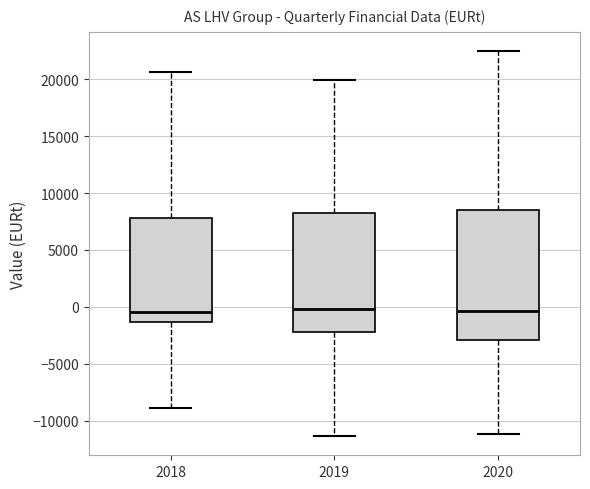

Where does the lower whisker of the box at x = 2019 end on the y-axis? The values are not printed on the chart, so give them approximately, as read against the axis.

-11500